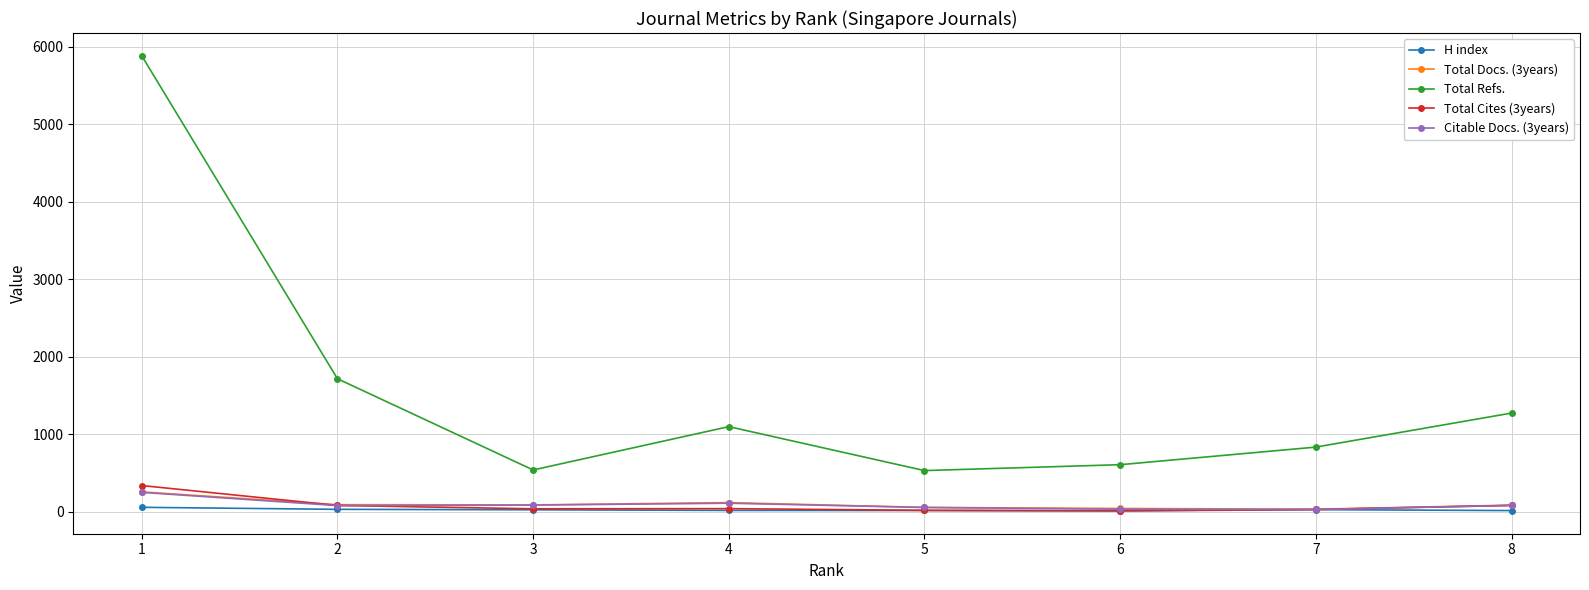

Which series has the largest total across all categories?

Total Refs.